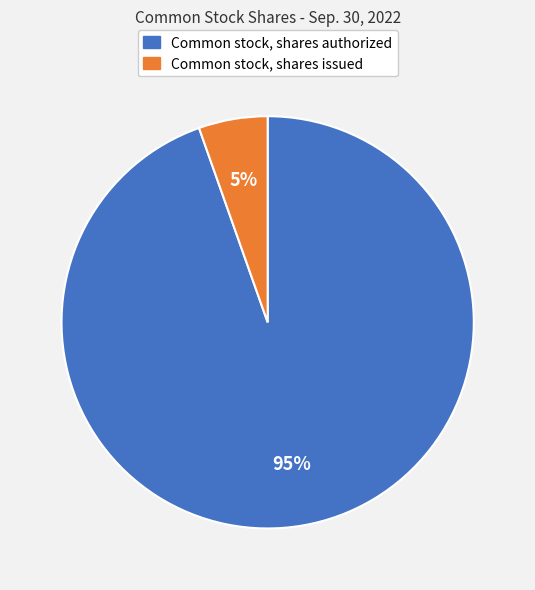

To the nearest percent, what is the combined percentage of Common stock, shares issued and Common stock, shares authorized?

100%